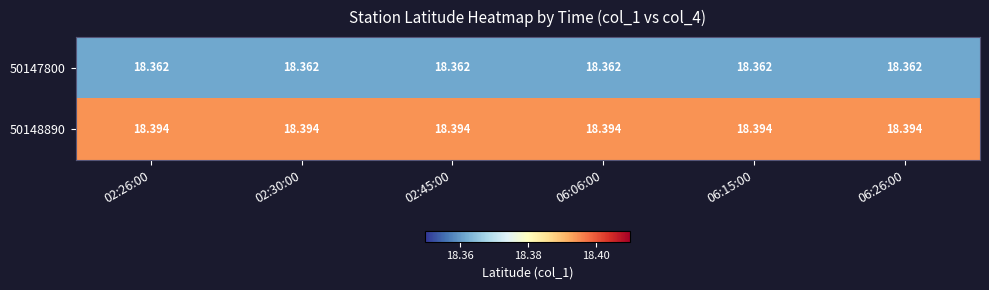

What is the minimum value for 50147800?

18.4